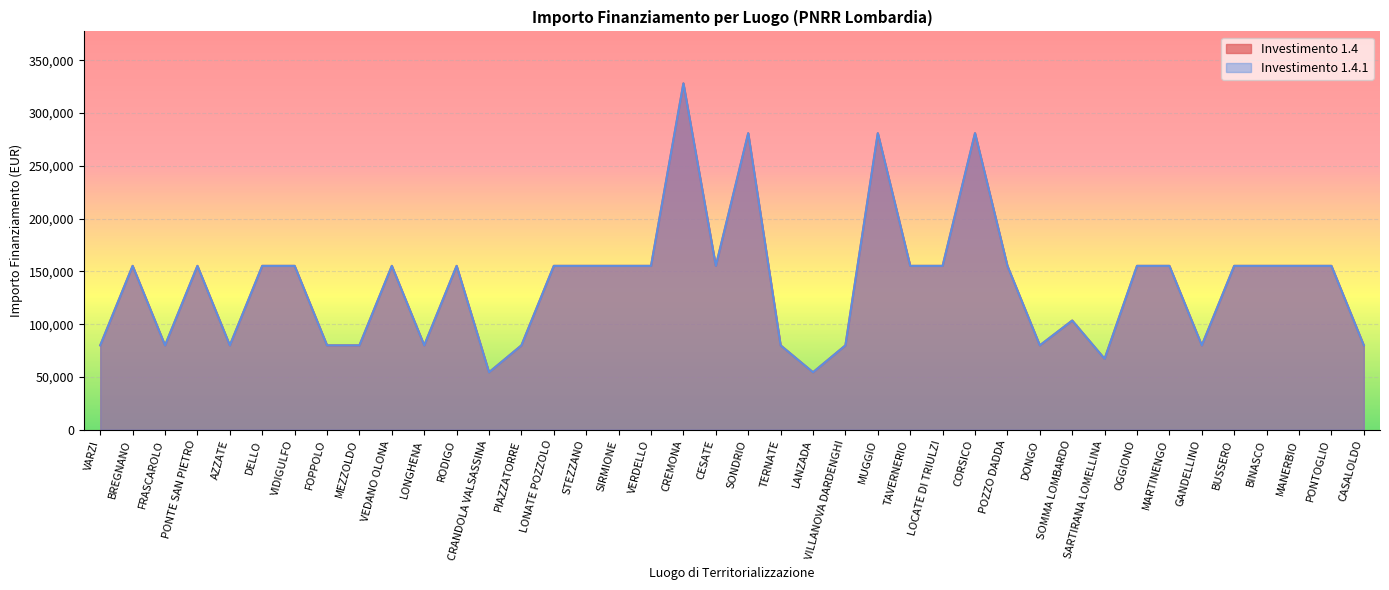

Which series has the largest total across all categories?

1.4